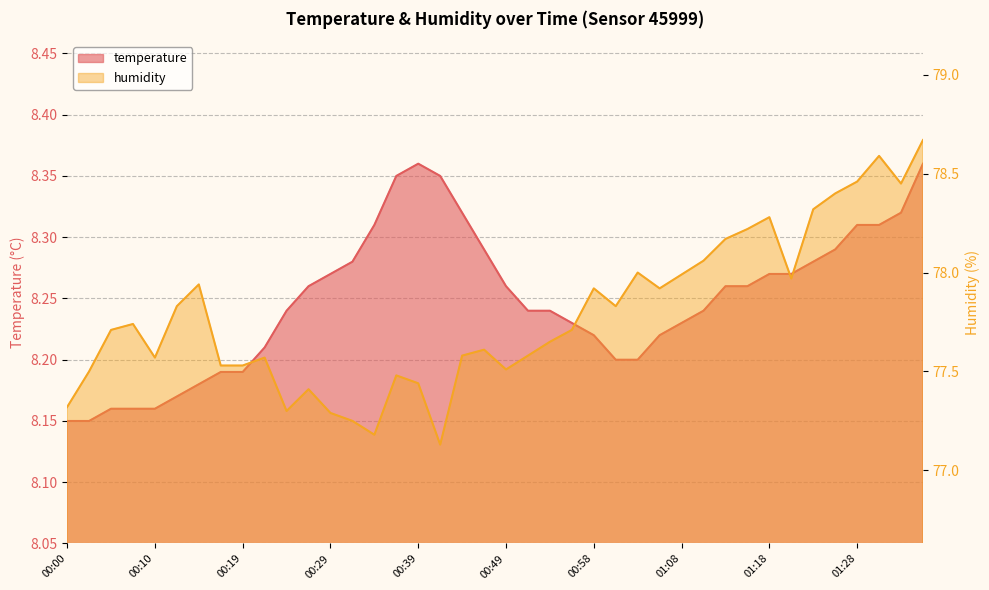

What is the difference between the humidity values at 00:39 and 00:12?

0.4